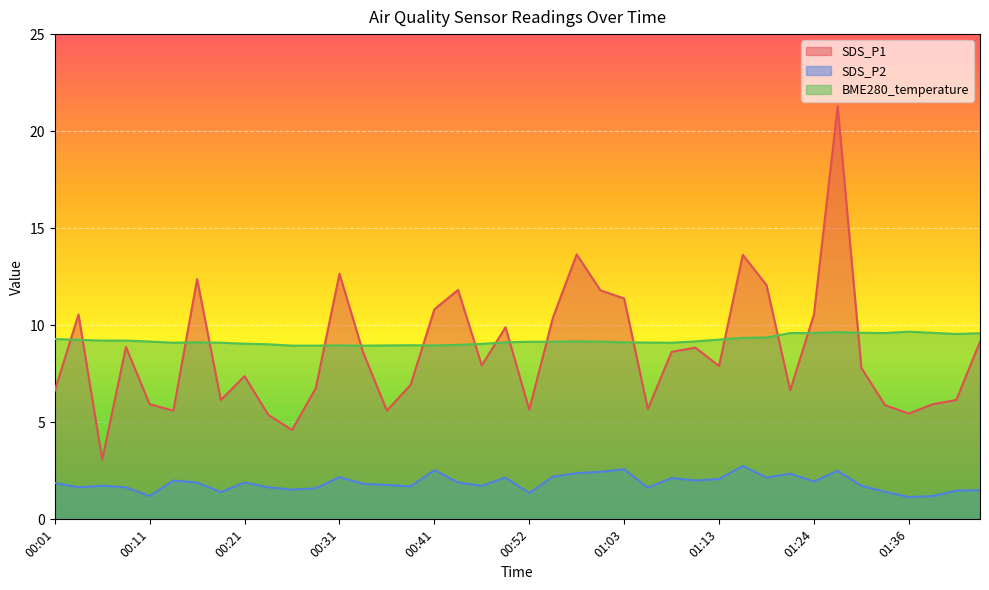

How many lines are shown in the chart?

3